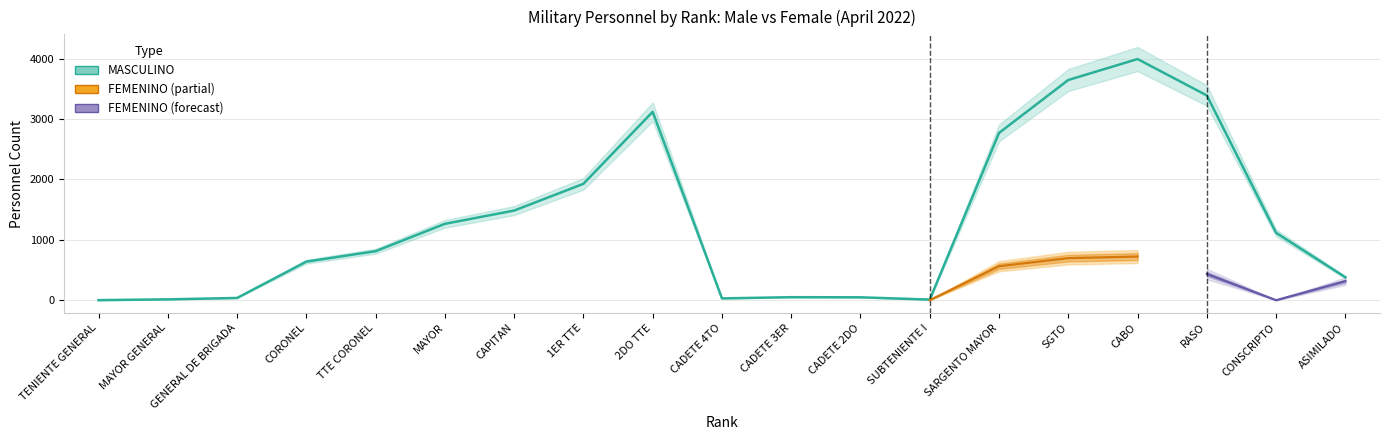

List the labels in order of value, smallest first.

TENIENTE GENERAL, SUBTENIENTE I, MAYOR GENERAL, CADETE 4TO, GENERAL DE BRIGADA, CADETE 2DO, CADETE 3ER, ASIMILADO, CORONEL, TTE CORONEL, CONSCRIPTO, MAYOR, CAPITAN, 1ER TTE, SARGENTO MAYOR, 2DO TTE, RASO, SGTO, CABO